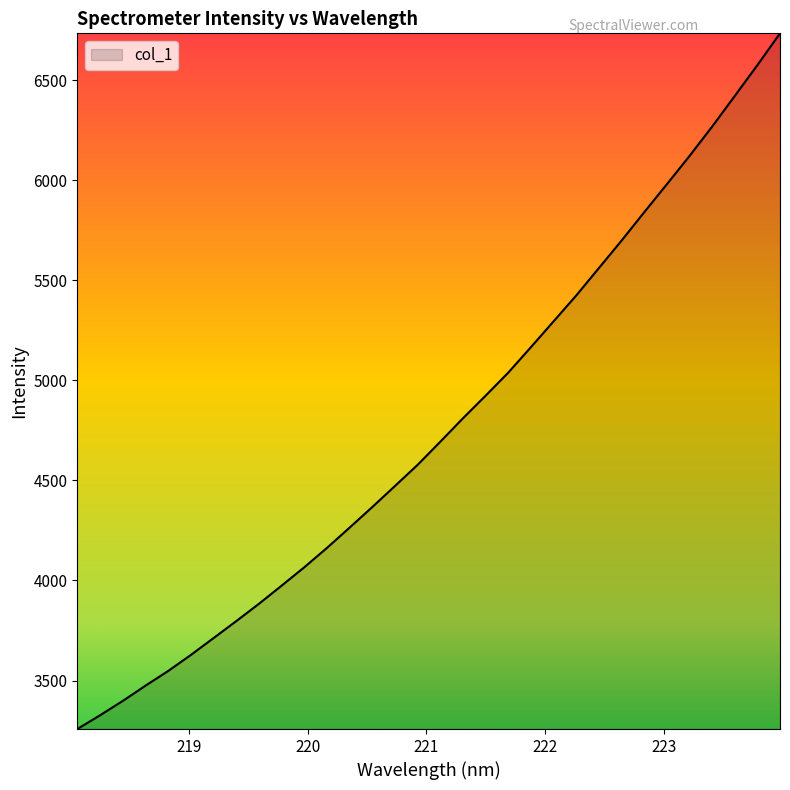

Reading left to right, list all the values displayed in this chart.

3258.0	3326.4	3398.1	3474.2	3547.6	3627.6	3711.9	3796.6	3883.0	3973.7	4065.5	4162.3	4263.7	4366.5	4471.7	4577.3	4692.7	4809.8	4922.8	5037.9	5165.2	5294.2	5423.3	5560.3	5697.4	5839.1	5978.9	6120.1	6267.0	6420.1	6574.2	6733.2